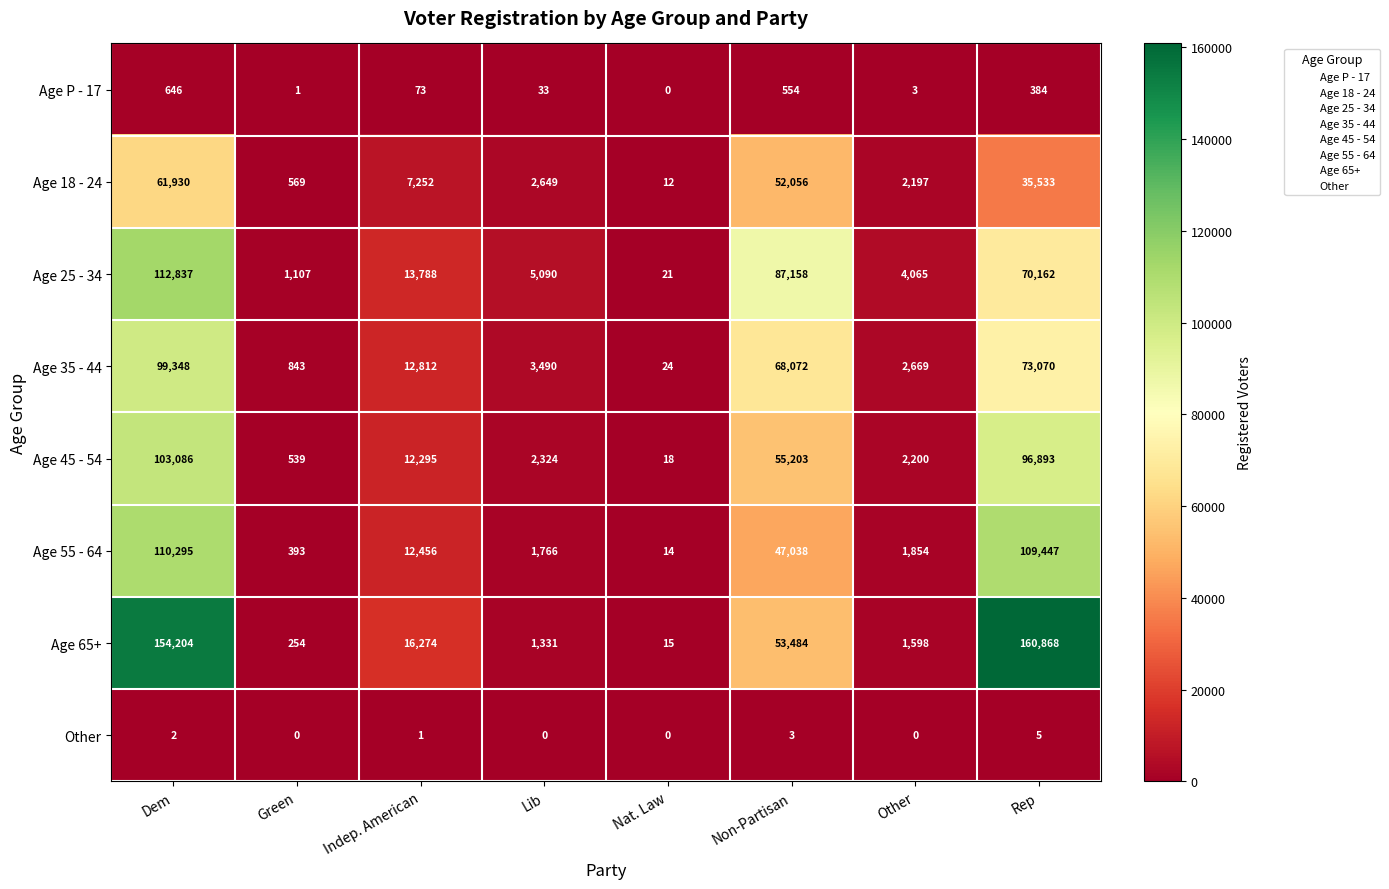

What is the minimum value for Age 18 - 24?

12